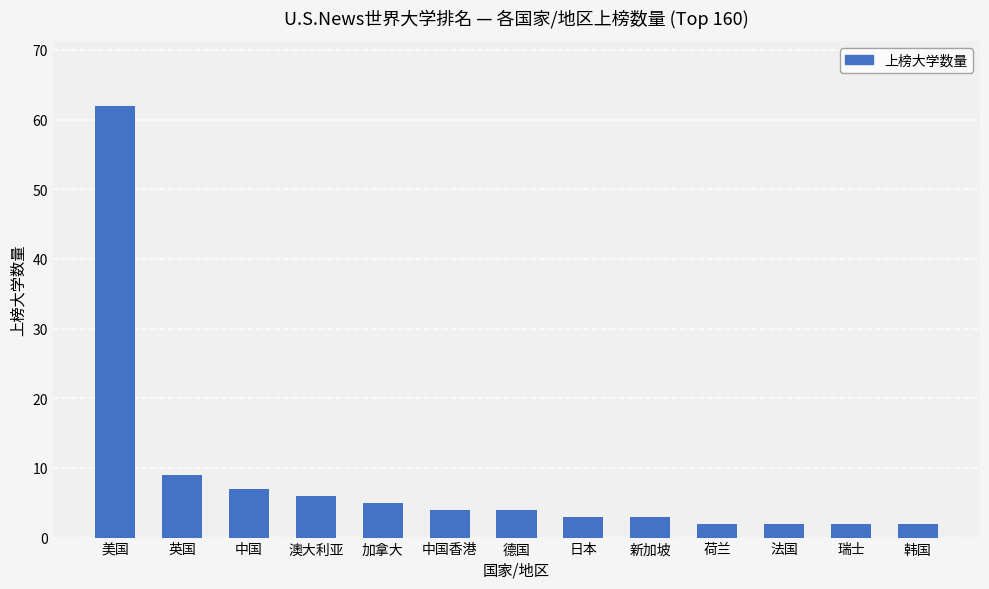

Reading left to right, list all the values displayed in this chart.

美国=62	英国=9	中国=7	澳大利亚=6	加拿大=5	中国香港=4	德国=4	日本=3	新加坡=3	荷兰=2	法国=2	瑞士=2	韩国=2